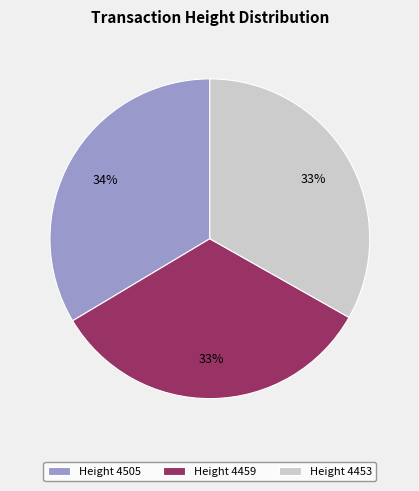

Approximately how many times larger is the value at Height 4505 compared to Height 4453?

1.0